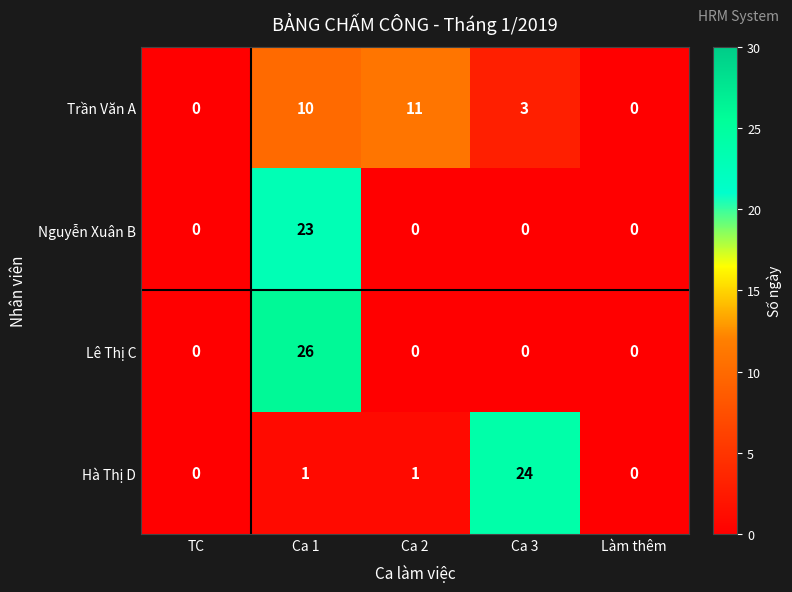

Rank the series at Ca 1 from lowest to highest value.

Hà Thị D, Trần Văn A, Nguyễn Xuân B, Lê Thị C